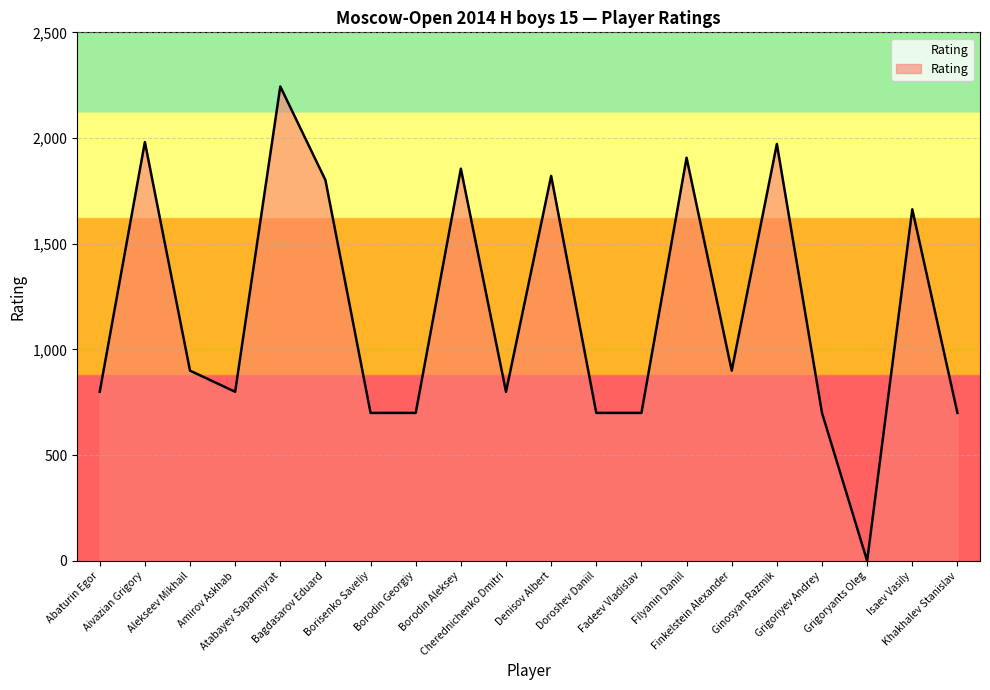

Which category has the highest value across all series?

Atabayev Saparmyrat